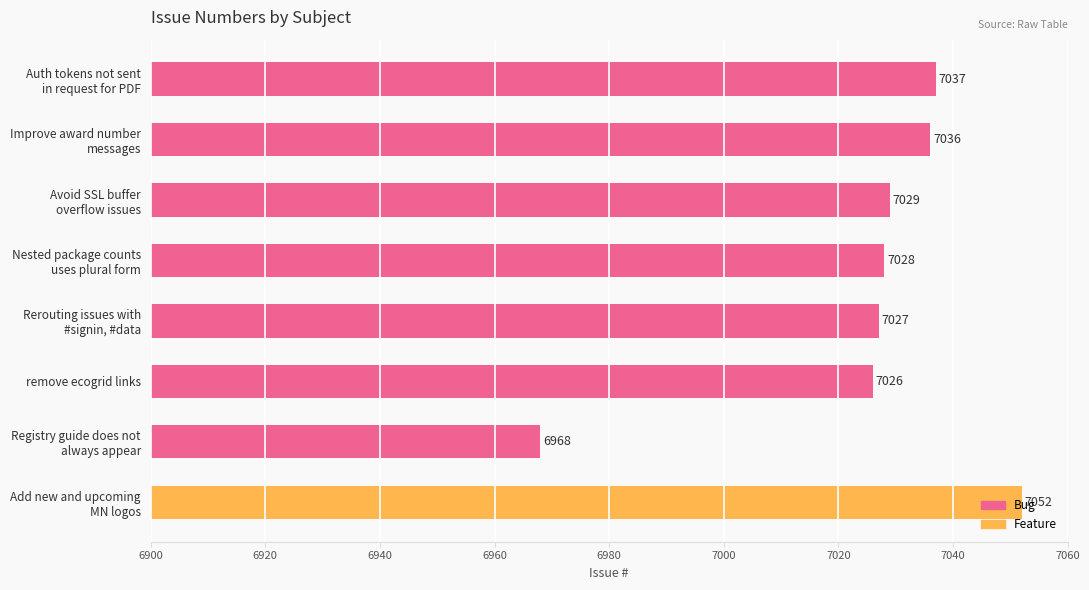

Where is the data nearest to the value 7010?

remove ecogrid links